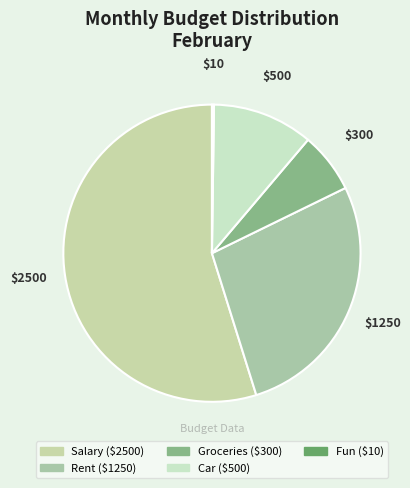

Rank the categories by value from highest to lowest.

Salary, Rent, Car, Groceries, Fun